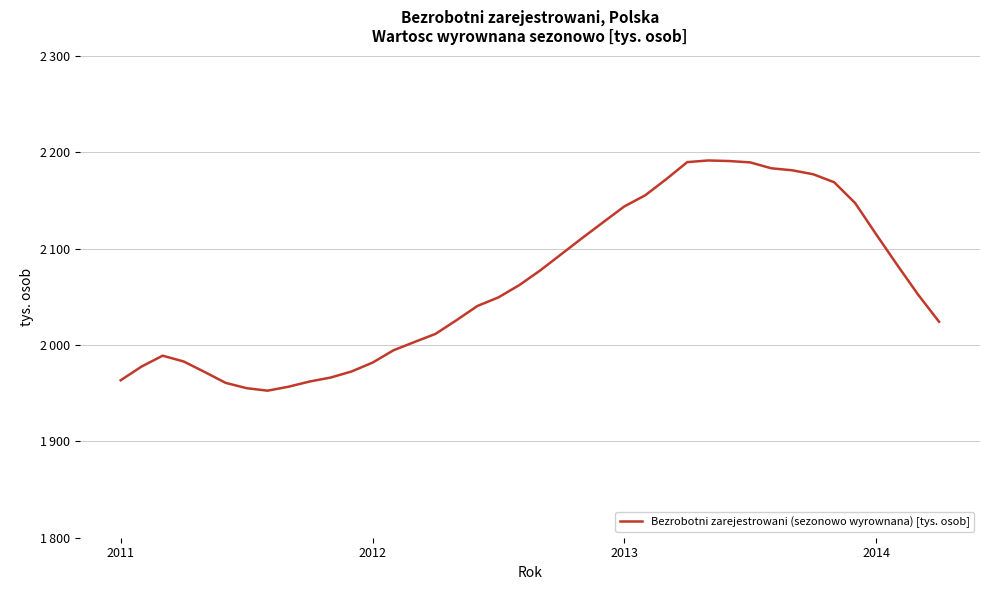

How many points are higher than both their immediate neighbors (excluding endpoints)?

2